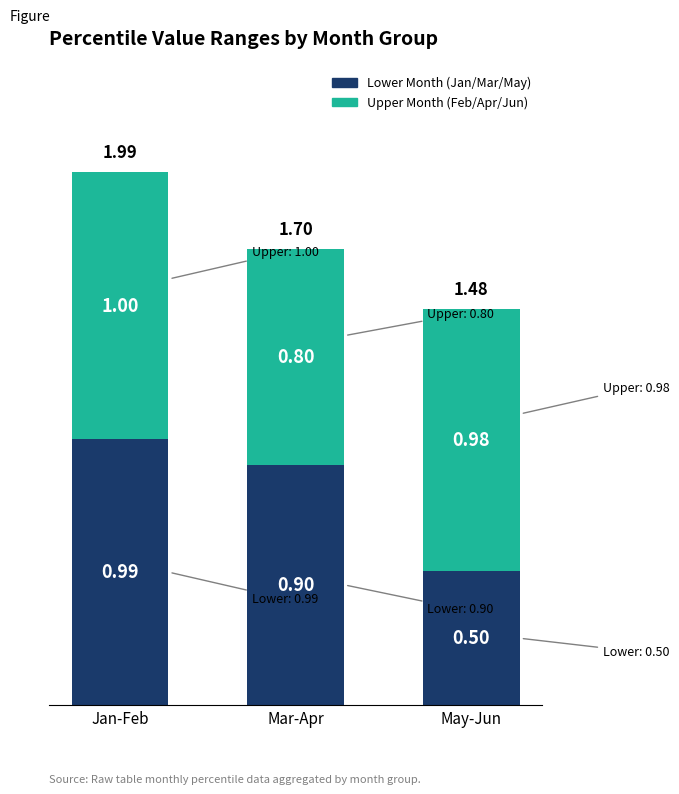

What is the total value across all series at May-Jun?

1.5